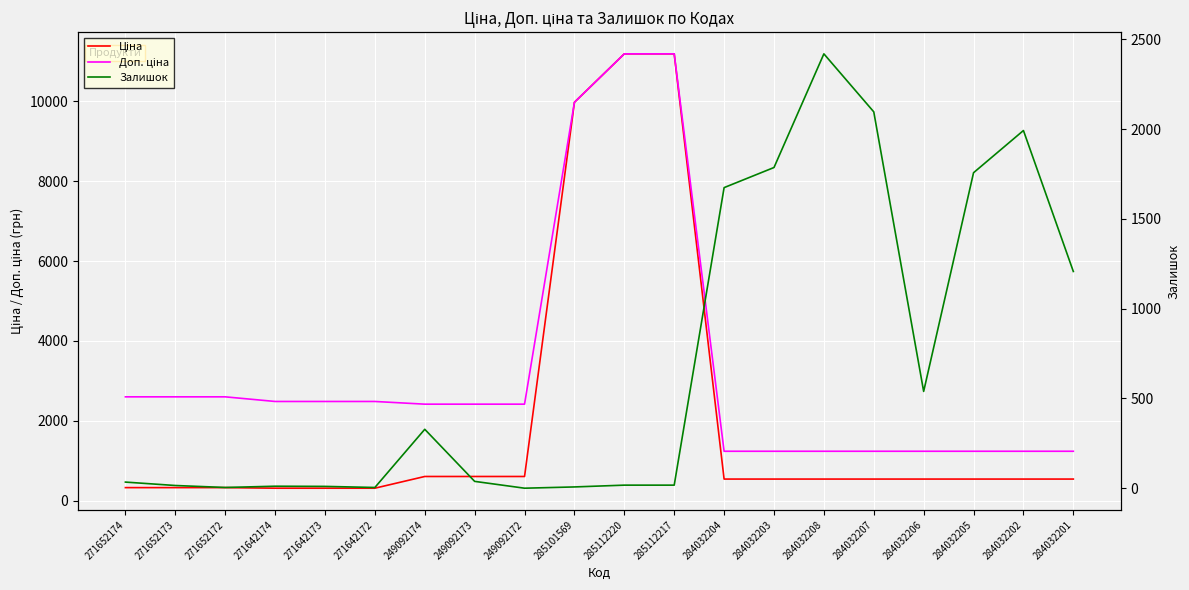

Is the value of Ціна at 271642174 greater than the value of Доп. ціна at 271652173?

No